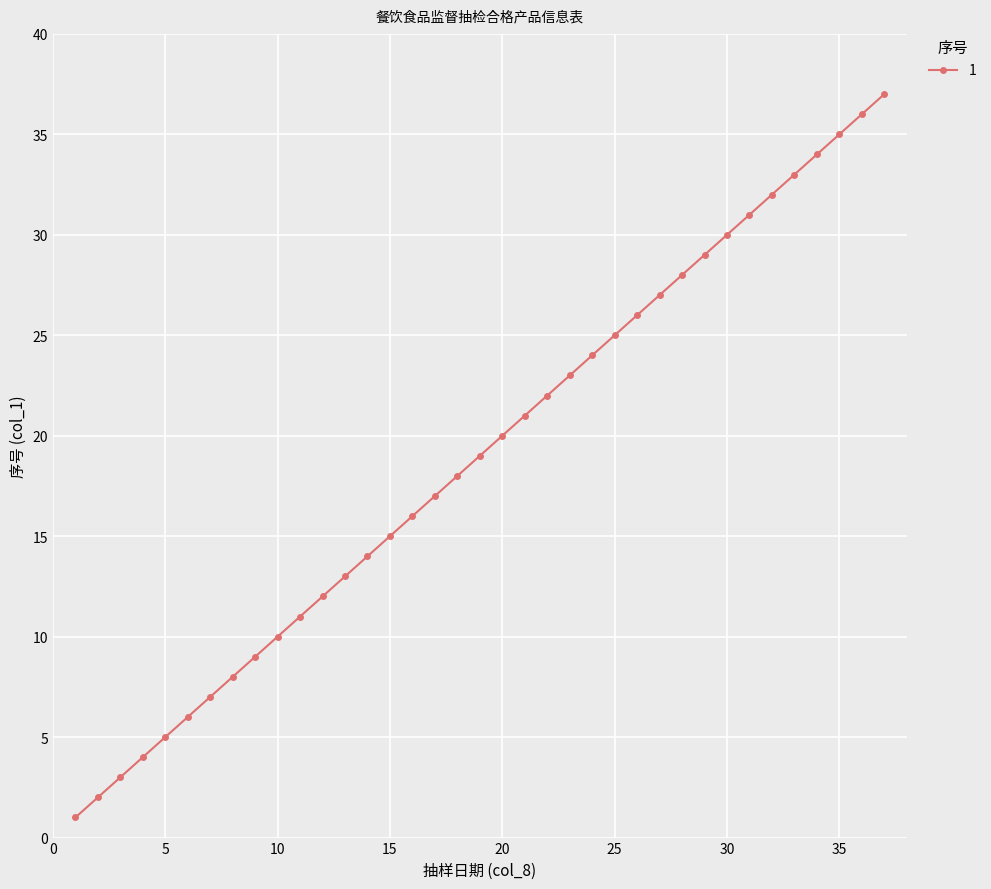

What is the greatest value displayed?

37